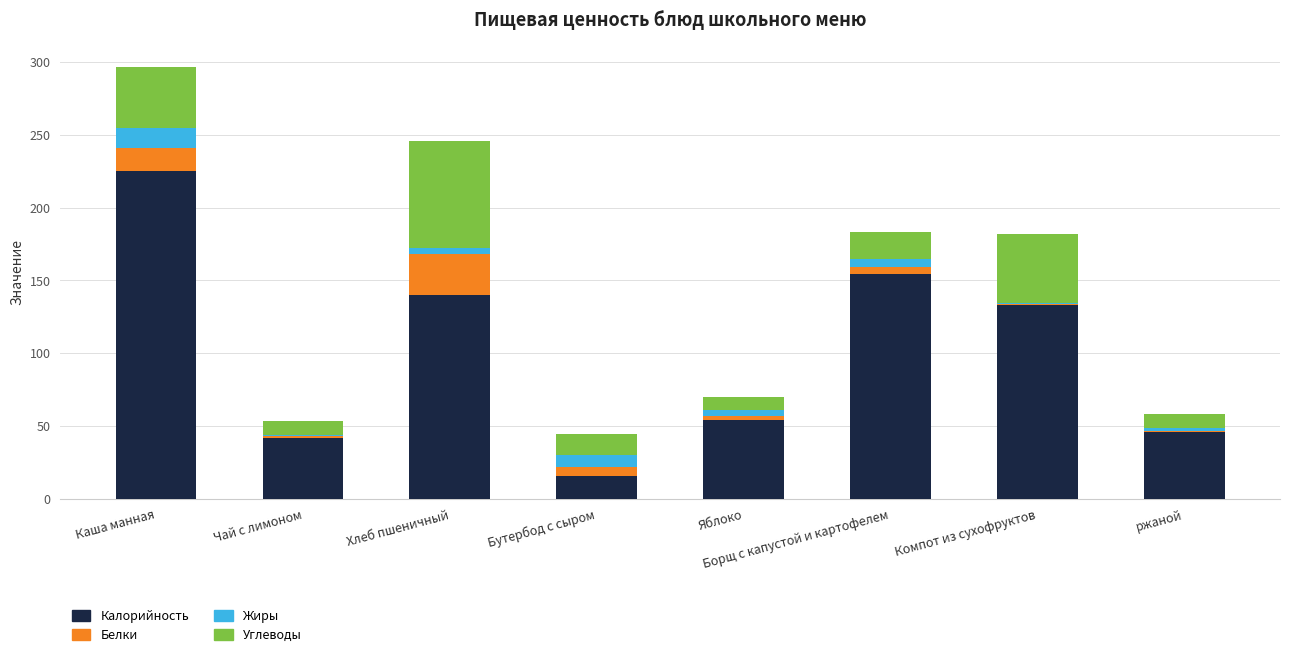

Read the Калорийность value at Каша манная.

225.0